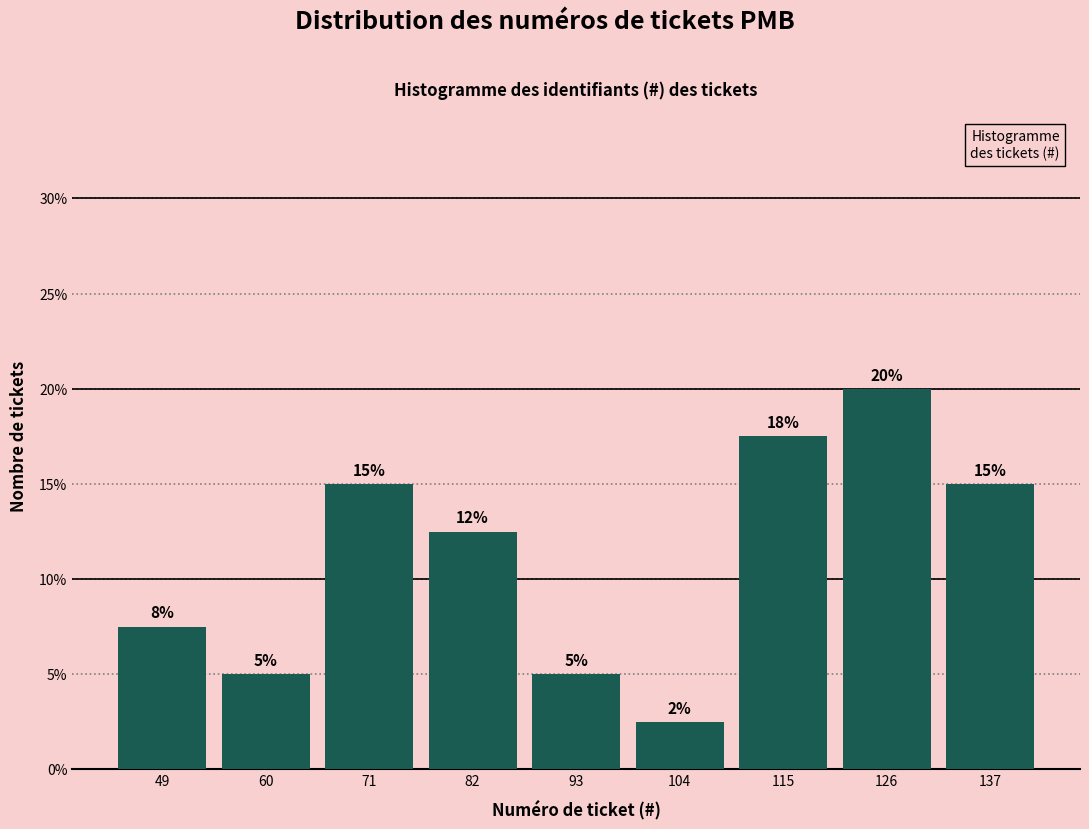

Which range on the x-axis has the tallest bar?

121 to 132